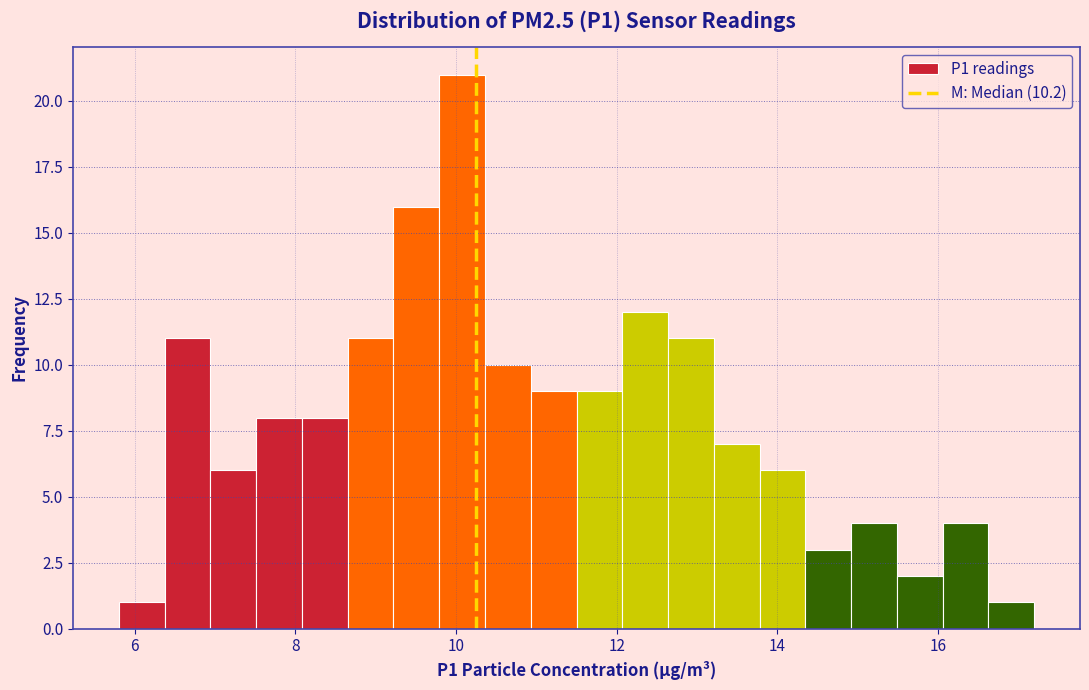

Around what value on the x-axis is the tallest bar? Give the approximate position of its centre, as read against the axis.

10.0